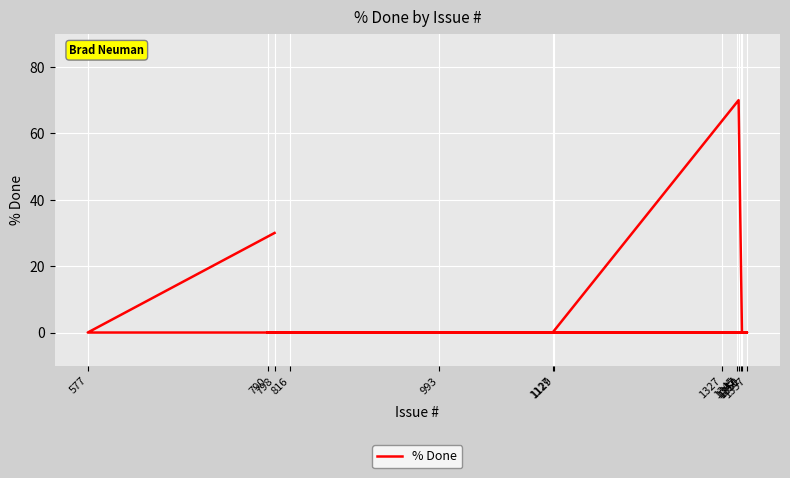

What is the label of the 13th point from the right?

798